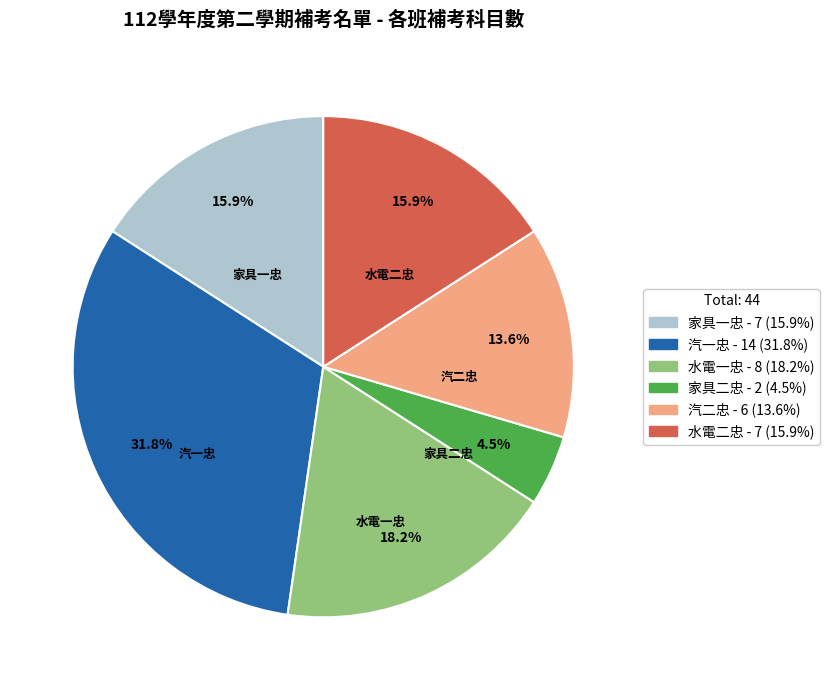

Count the number of slices in the pie.

6